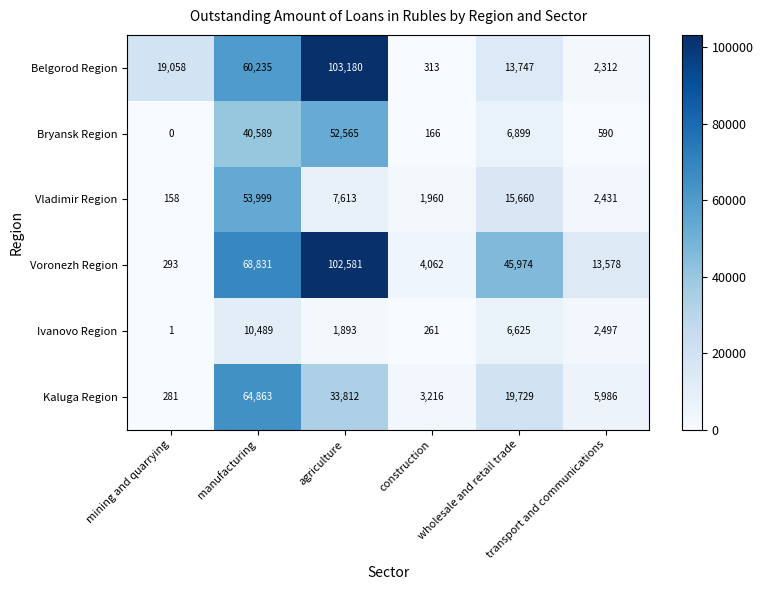

Which label corresponds to the smallest value in the chart?

mining and quarrying